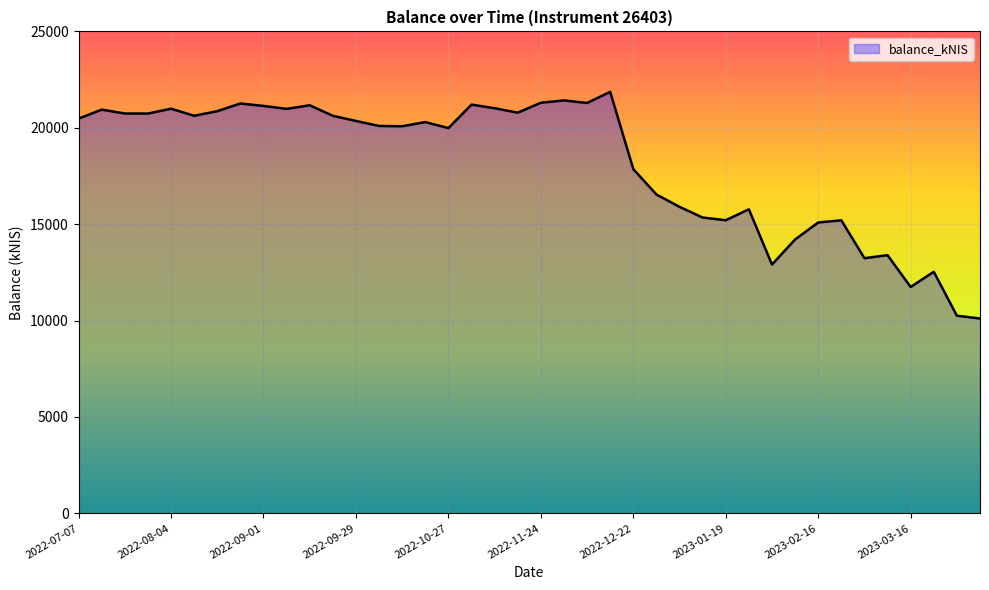

What is the smallest value displayed?

10105.5